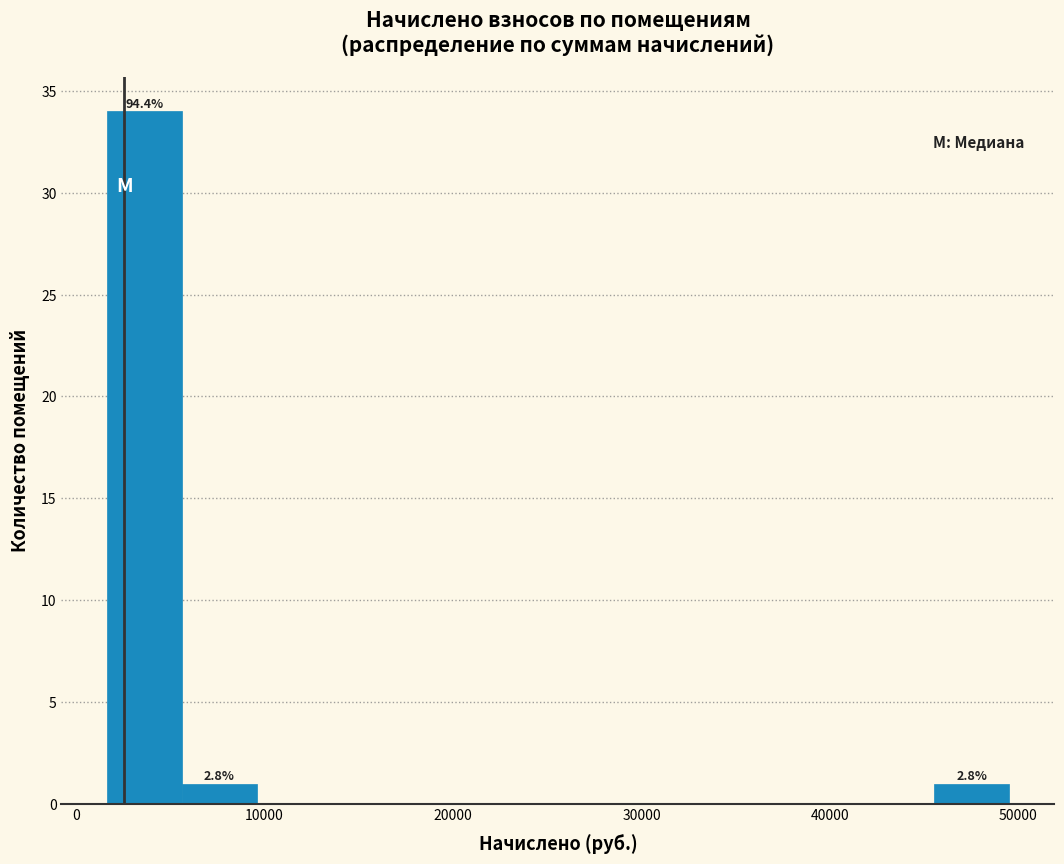

Read against the x-axis, roughly where is the centre of the tallest bar?

4000